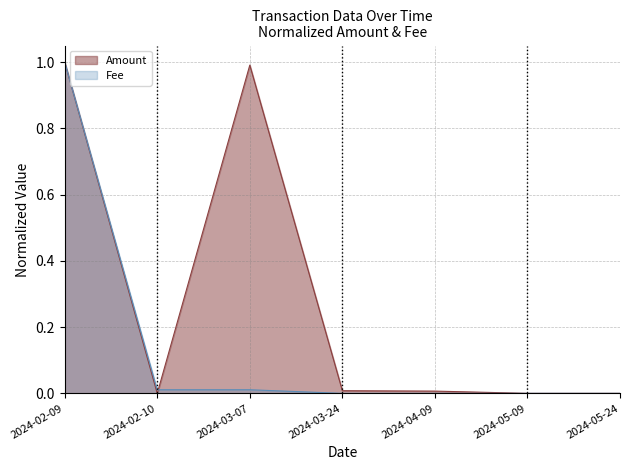

What is the sum of all Fee values?

1.0